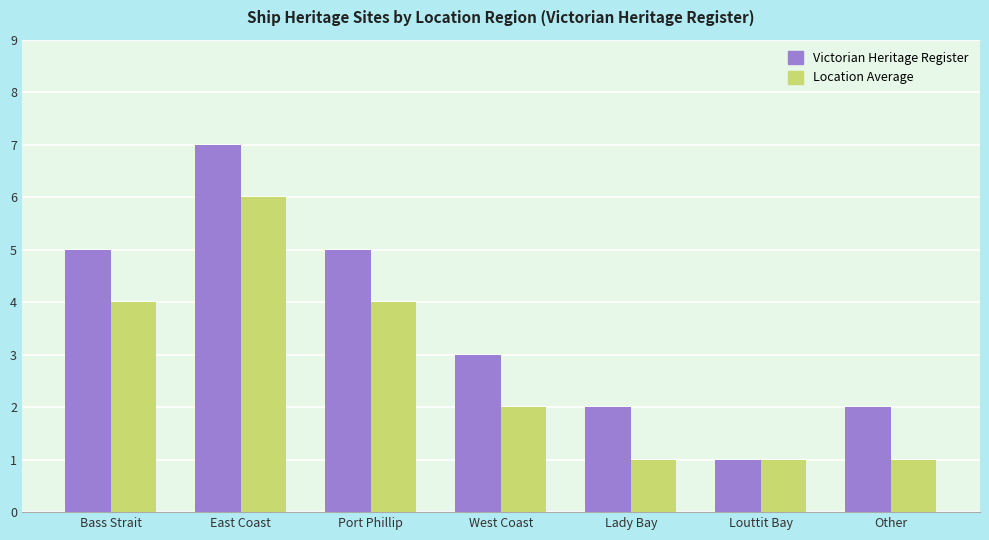

Reading right to left, extract all data points from this chart.

Victorian Heritage Register: Other=2	Louttit Bay=1	Lady Bay=2	West Coast=3	Port Phillip=5	East Coast=7	Bass Strait=5
Location Average: Other=1	Louttit Bay=1	Lady Bay=1	West Coast=2	Port Phillip=4	East Coast=6	Bass Strait=4